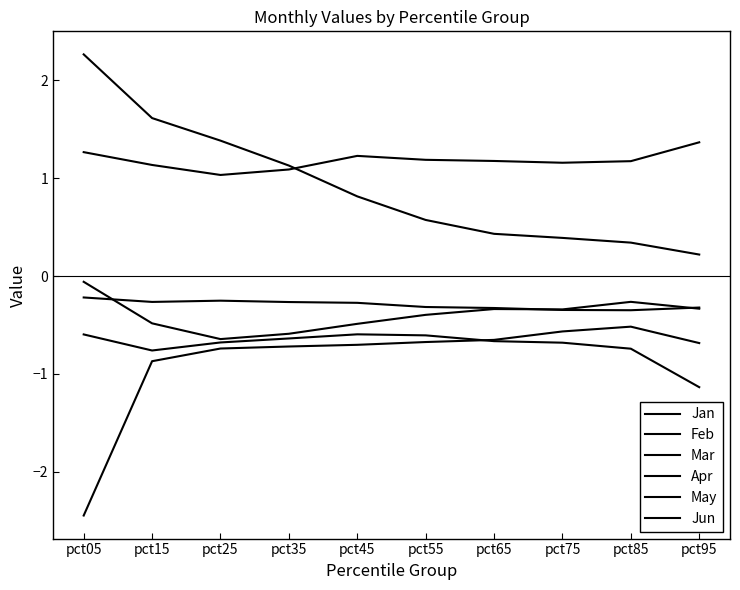

At which category is the sum across all series the highest?

pct15